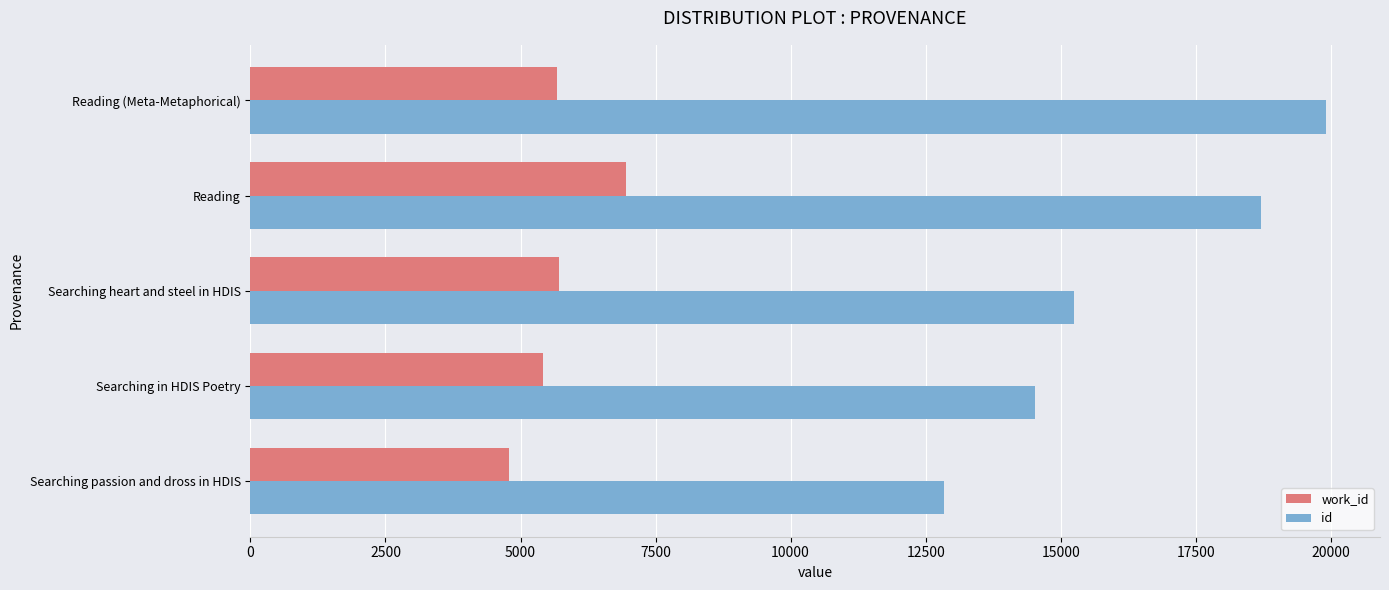

Between Searching in HDIS Poetry and Reading, which series saw the biggest shift?

id